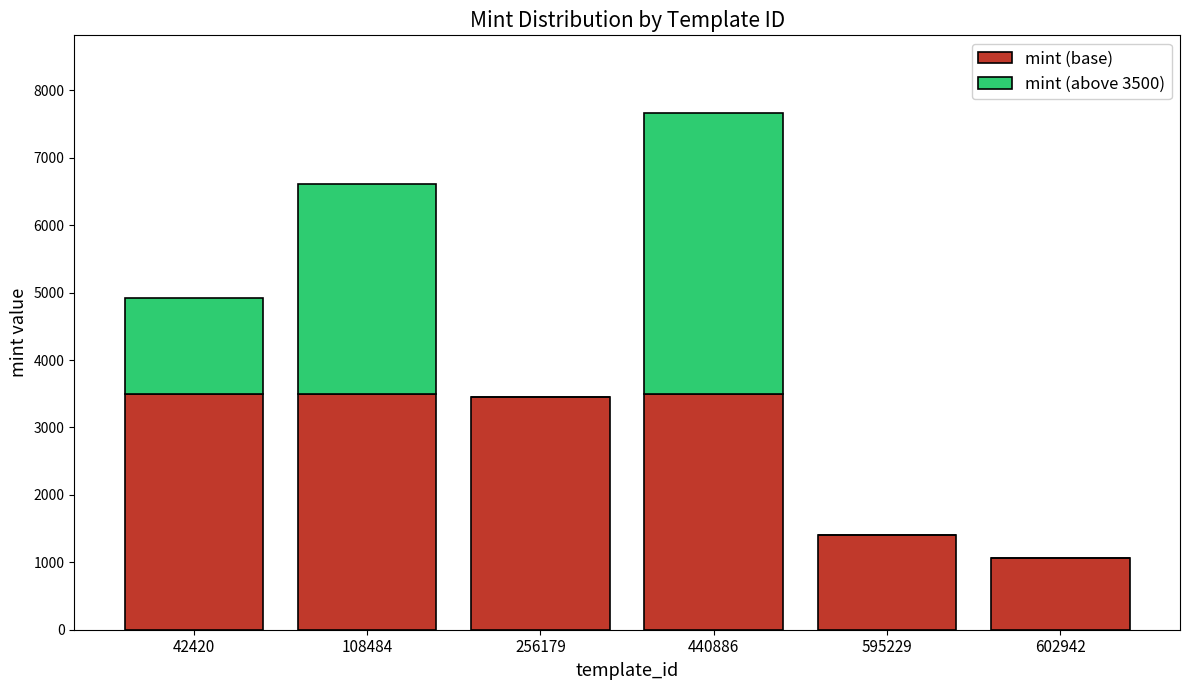

At which category is the sum across all series the highest?

440886